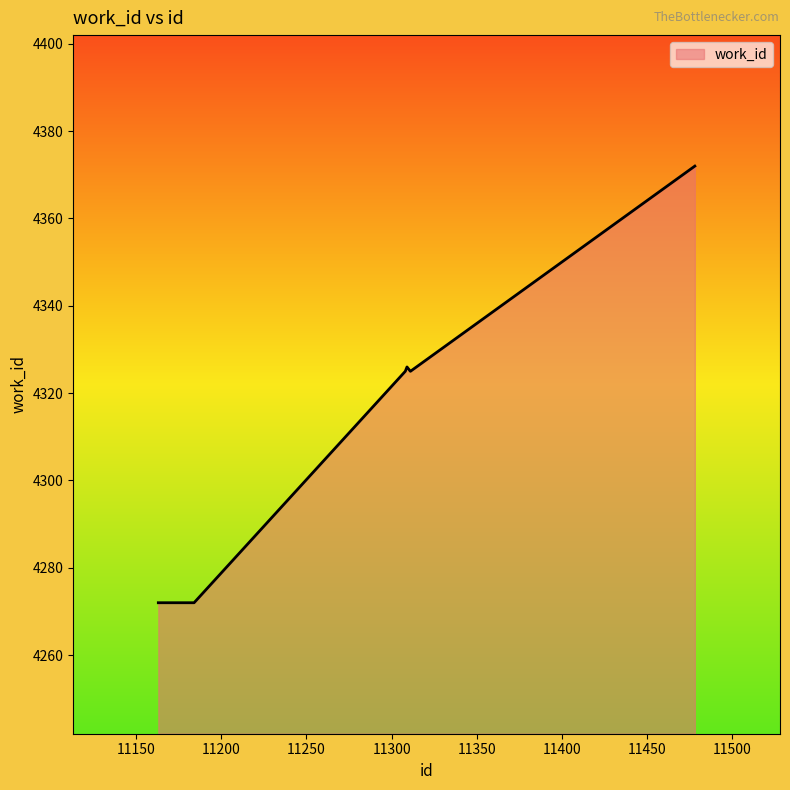

Reading left to right, what are all the values shown in this chart?

4272	4272	4272	4272	4272	4272	4325	4326	4325	4372